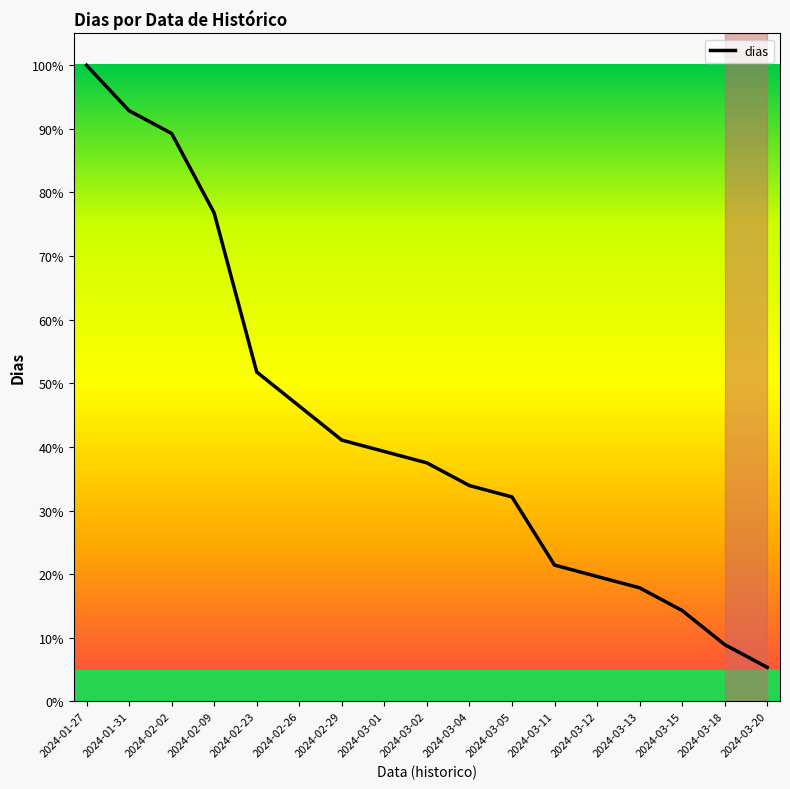

Which has a higher value, 2024-01-31 or 2024-03-05?

2024-01-31